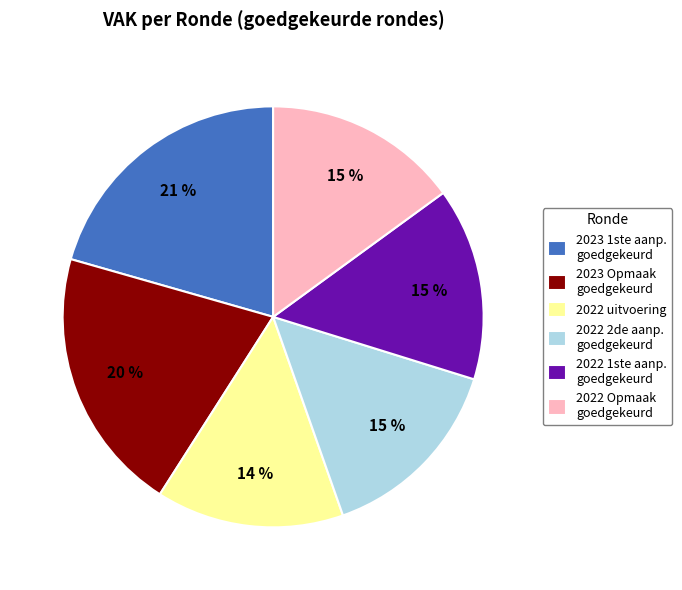

To the nearest percent, what portion does 2022 uitvoering represent?

14%